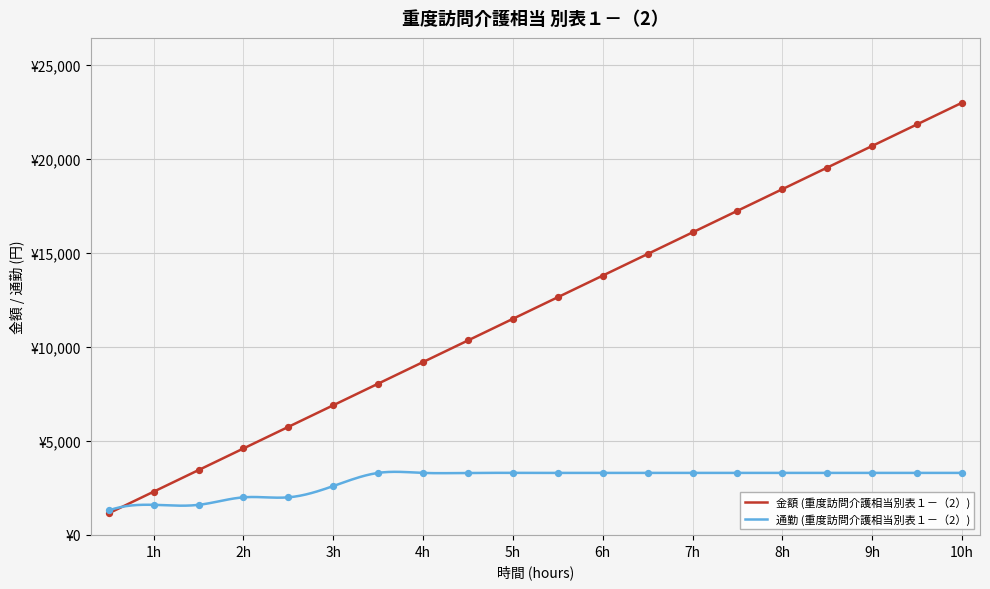

What are all the series names shown in the legend?

金額, 通勤